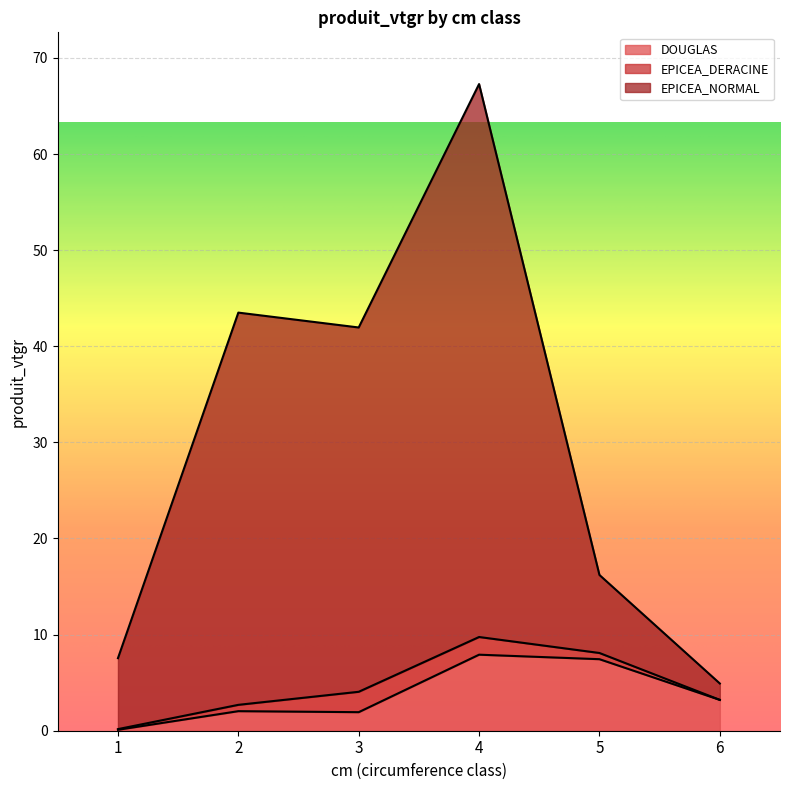

True or false: EPICEA_NORMAL and DOUGLAS intersect in this chart.

False